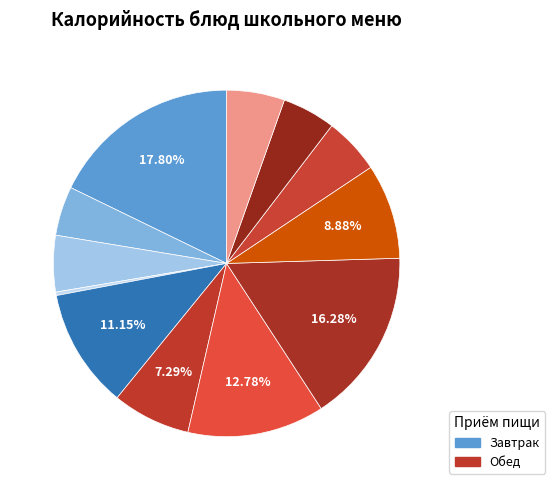

How many segments does this pie chart have?

12